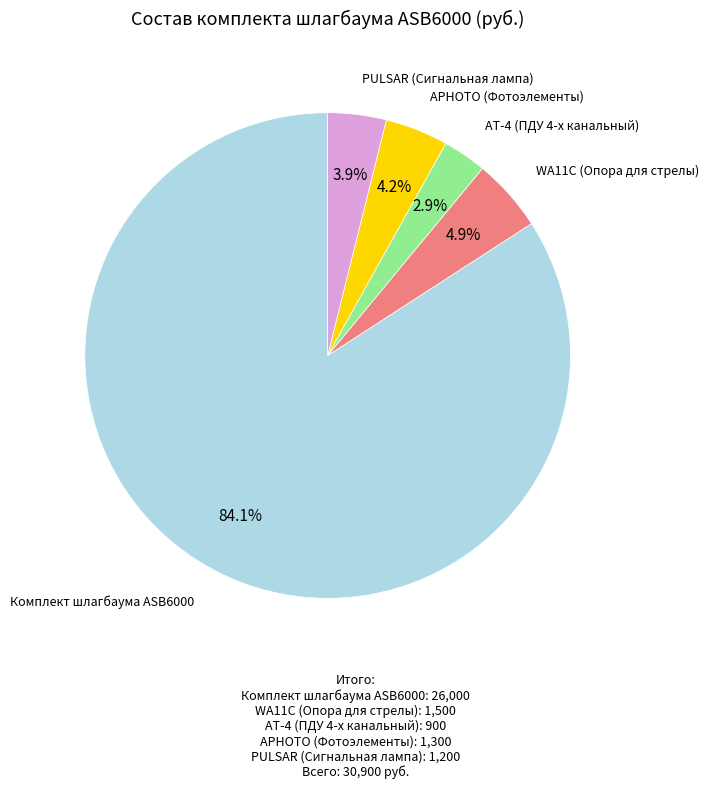

To the nearest percent, what is the average slice percentage?

20%